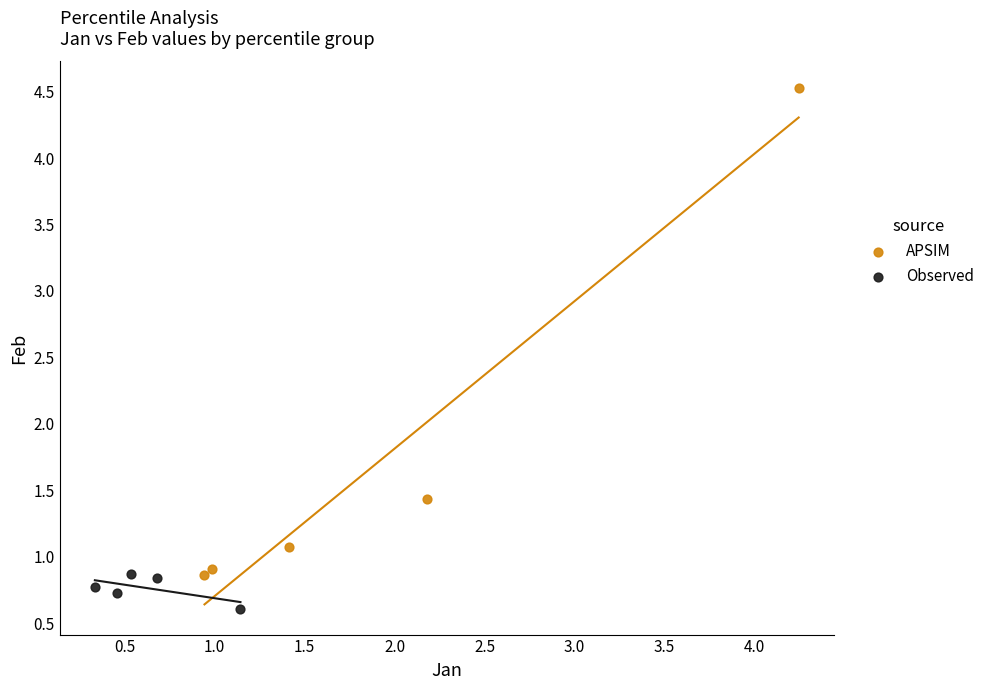

Which series has the largest Y range (max minus min)?

APSIM